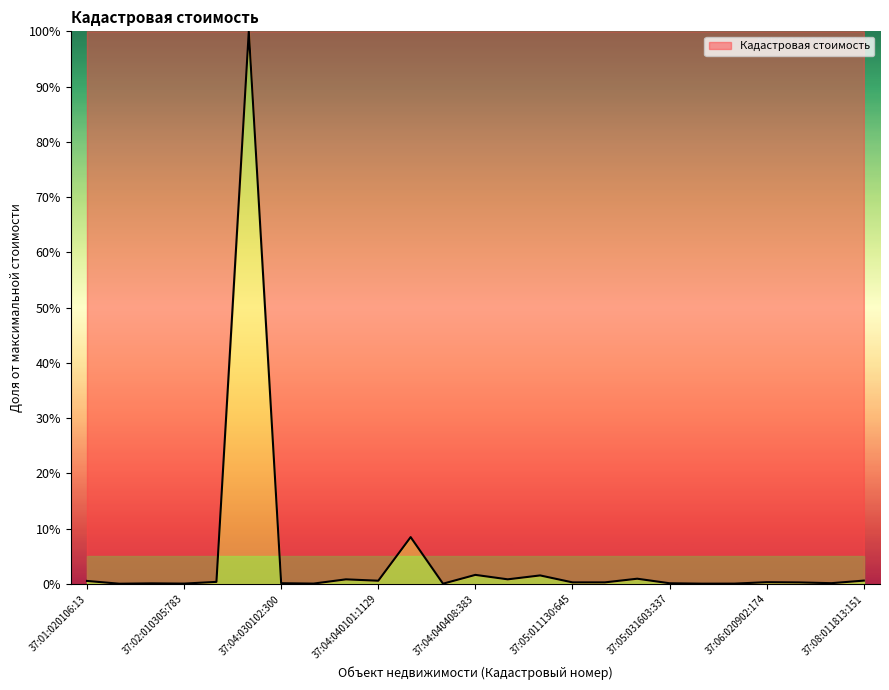

What is the greatest value displayed?

100.0